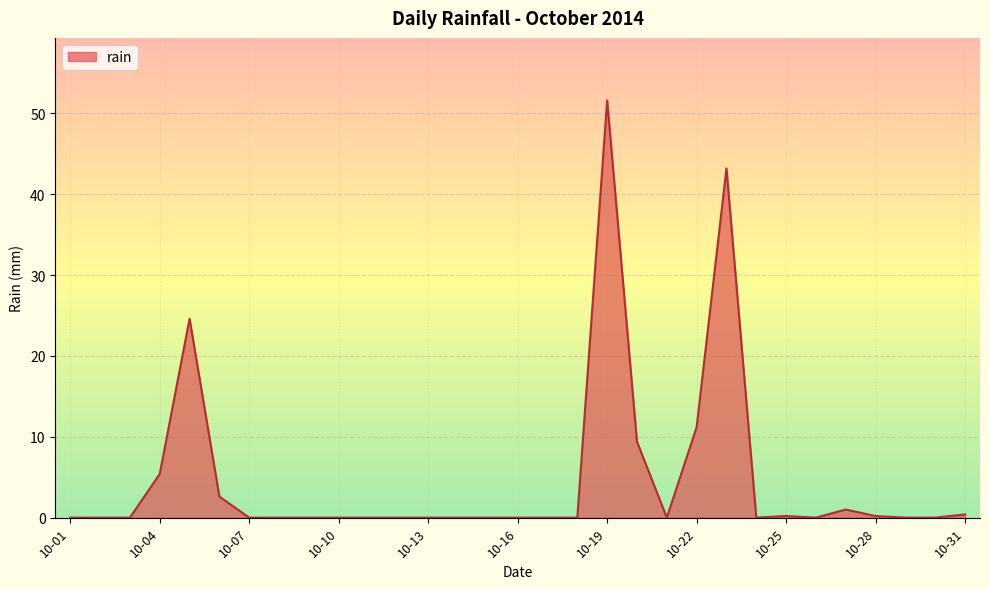

What is the average value?

4.8